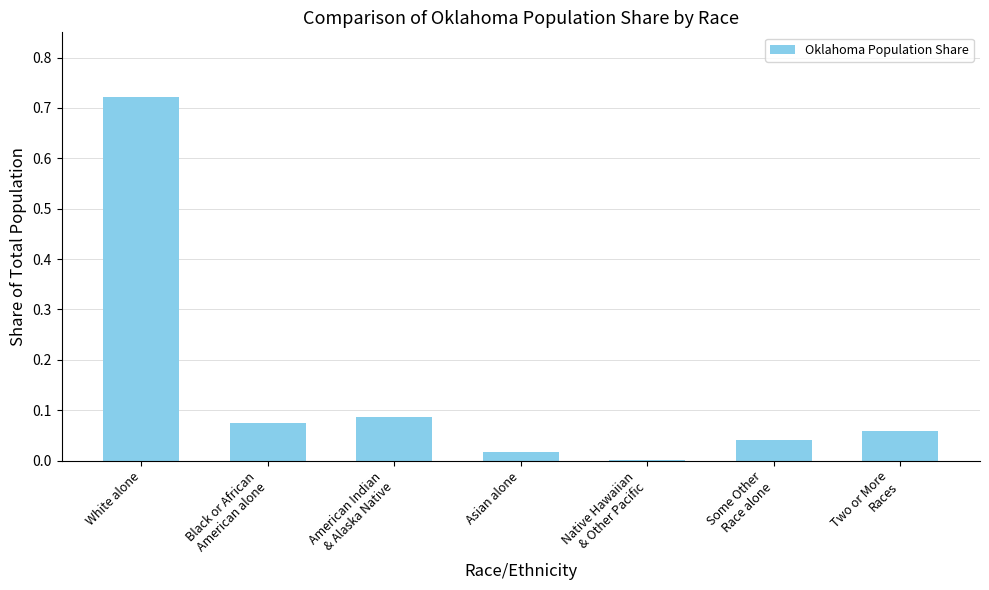

The chart shows a value of 0.0 at Asian alone. True or false?

True